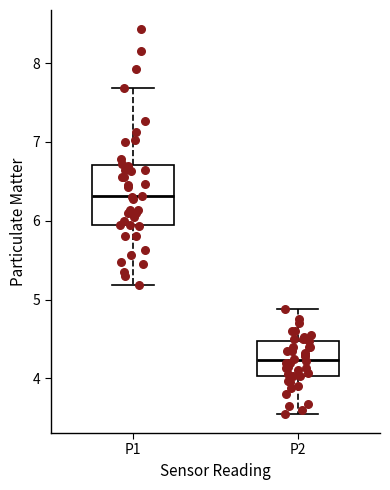

Which box is the tallest, from its lower edge to its upper edge?

P1